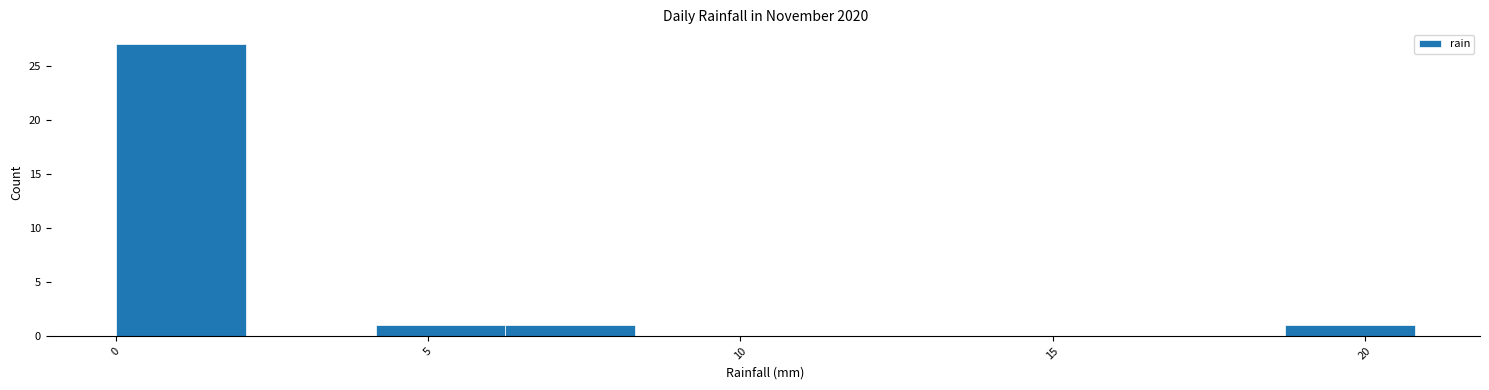

What is the height of the bar covering 18.5 to 21.0 on the x-axis? Neither the bar edges nor the heights are printed on the chart, so give them approximately, as read against the axes.

1